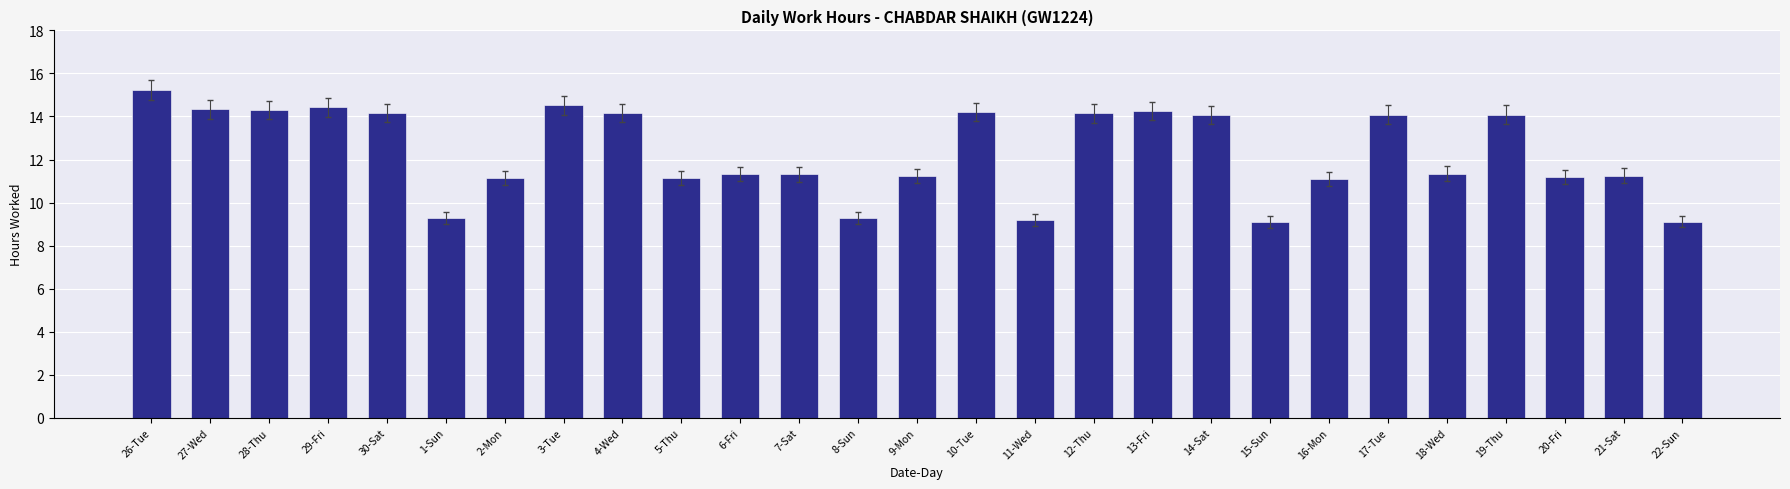

What is the difference between the maximum and minimum values?

6.1